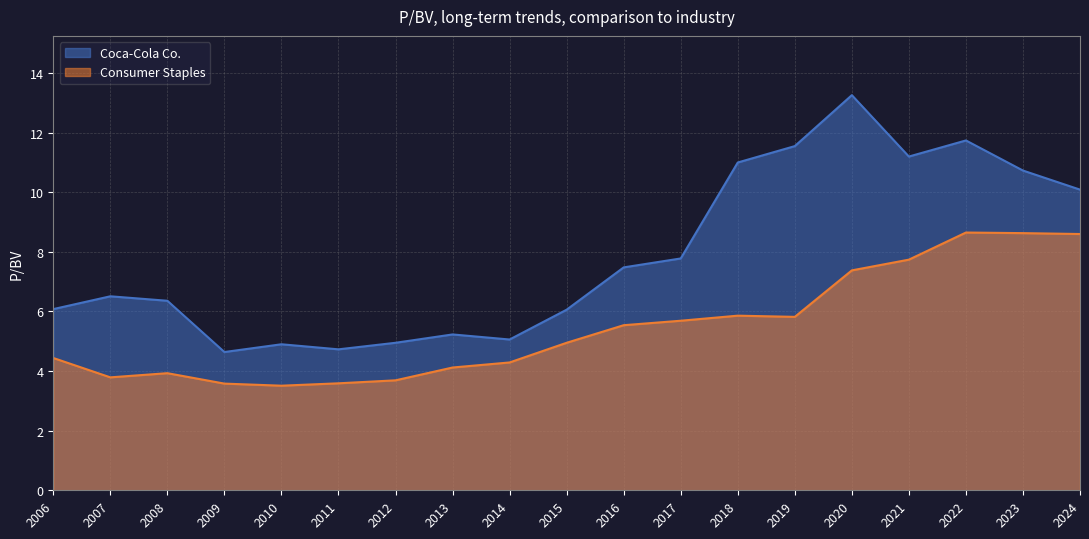

What is the difference between the Coca-Cola Co. values at 2010 and 2023?

5.8